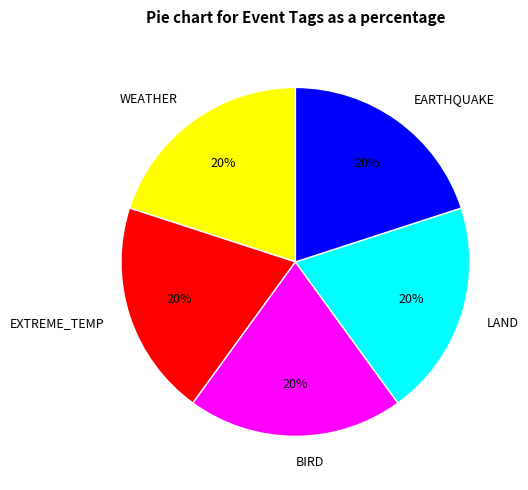

To the nearest percent, what percentage of the pie is EXTREME_TEMP?

20%